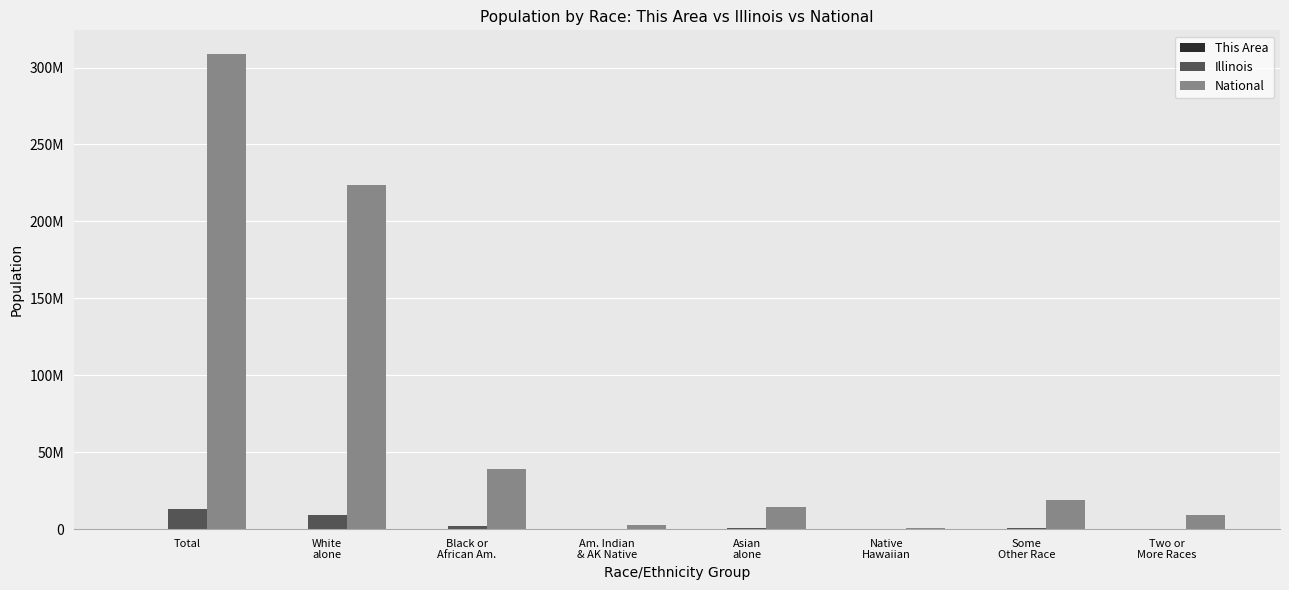

At which category is the sum across all series the highest?

Total